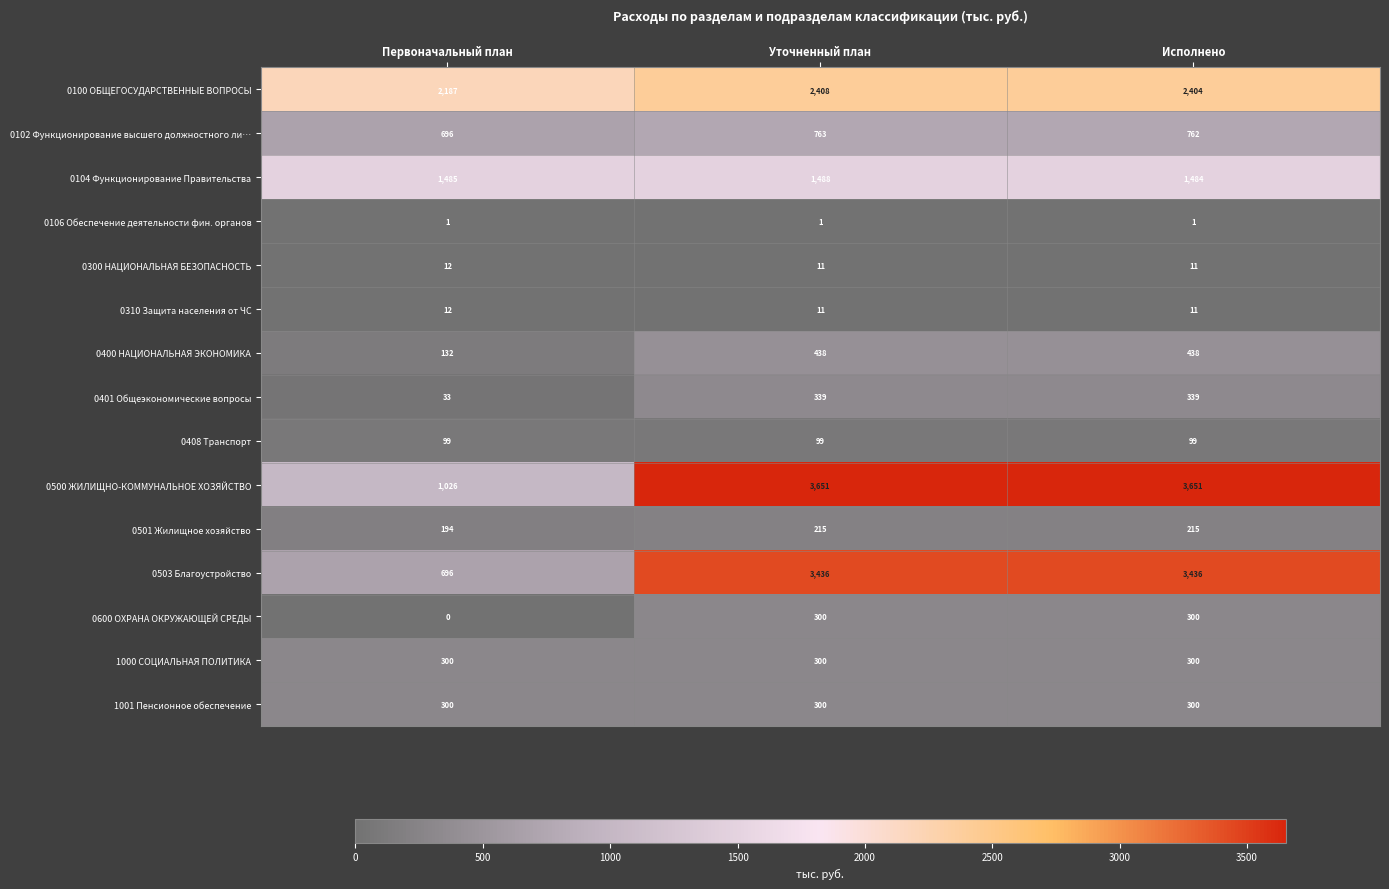

The value of 0400 НАЦИОНАЛЬНАЯ ЭКОНОМИКА at Уточненный план is 438. True or false?

True